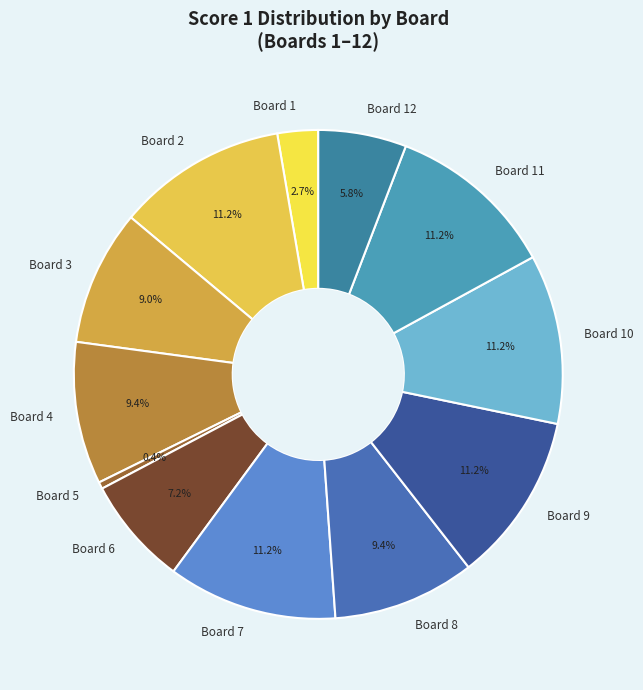

Does Board 9 represent more than half of the total?

No